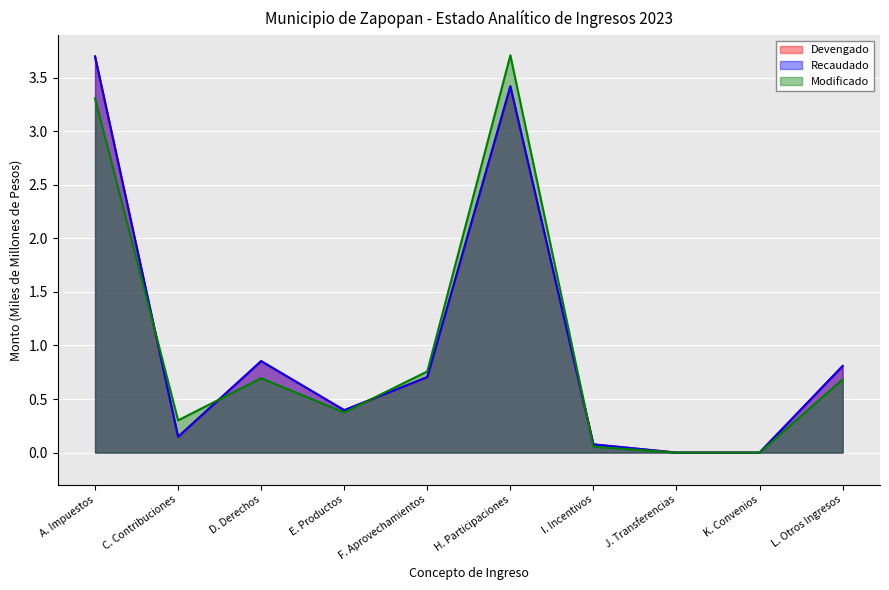

What is the approximate value of Modificado at H. Participaciones?

3.7